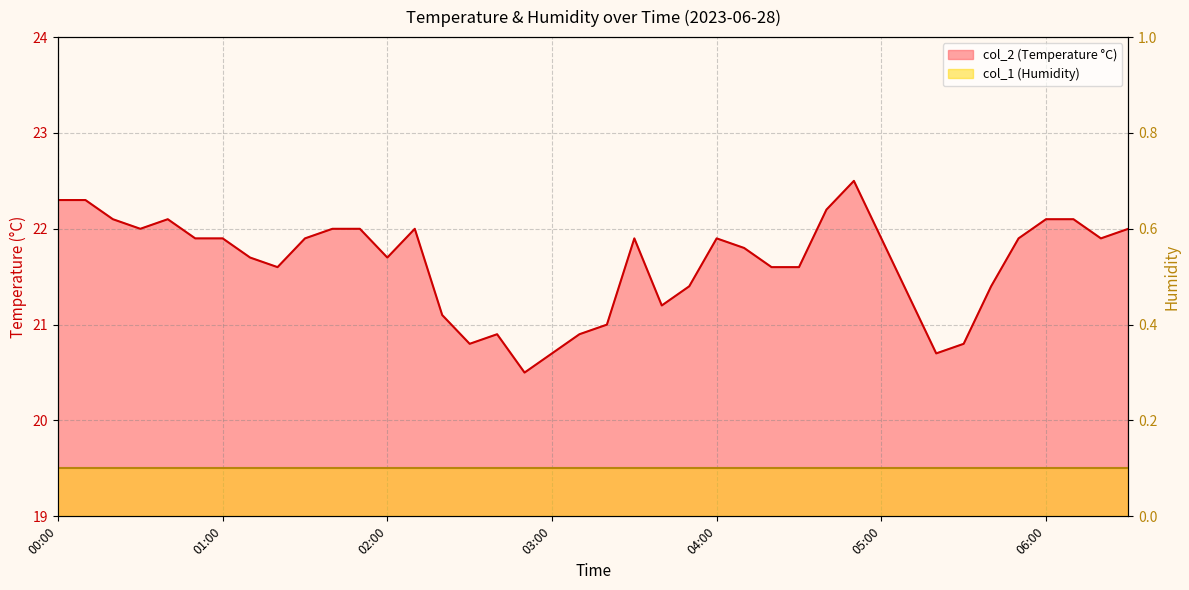

Rank the categories by value from lowest to highest.

02:50, 03:00, 05:20, 02:30, 05:30, 02:40, 03:10, 03:20, 02:20, 03:40, 05:10, 03:50, 05:40, 01:20, 04:20, 04:30, 01:10, 02:00, 04:10, 00:50, 01:00, 01:30, 03:30, 04:00, 05:00, 05:50, 06:20, 00:30, 01:40, 01:50, 02:10, 06:30, 00:20, 00:40, 06:00, 06:10, 04:40, 00:00, 00:10, 04:50